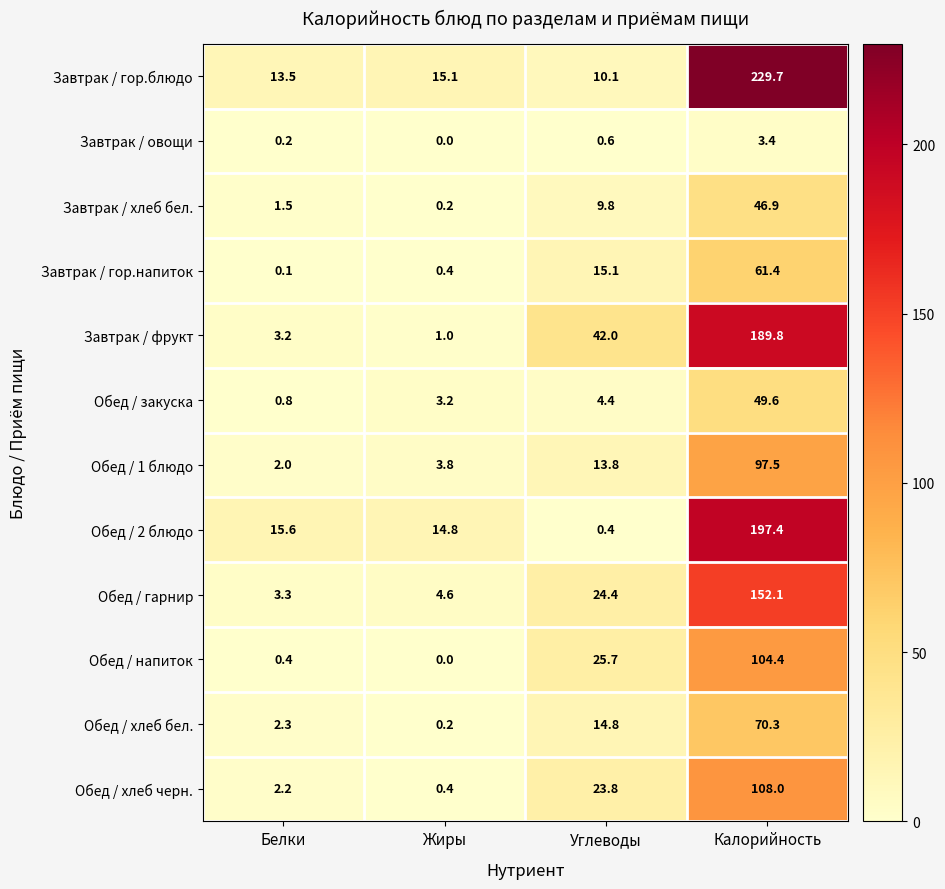

List the series in order of their peak value, lowest first.

Завтрак / овощи, Завтрак / хлеб бел., Обед / закуска, Завтрак / гор.напиток, Обед / хлеб бел., Обед / 1 блюдо, Обед / напиток, Обед / хлеб черн., Обед / гарнир, Завтрак / фрукт, Обед / 2 блюдо, Завтрак / гор.блюдо